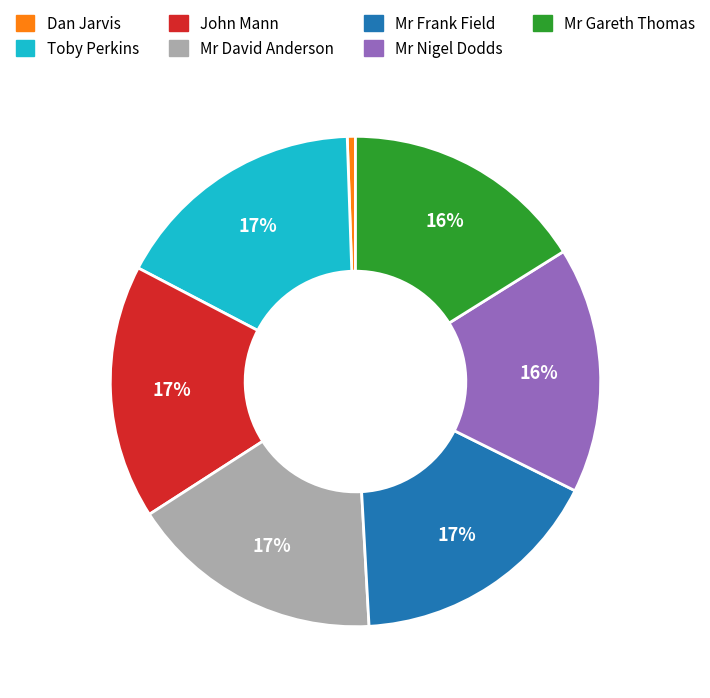

The Mr Nigel Dodds slice represents 16% of the pie. True or false?

True